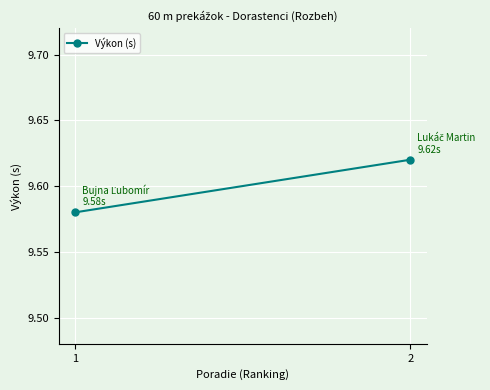

What value does the data have at 2?

9.6